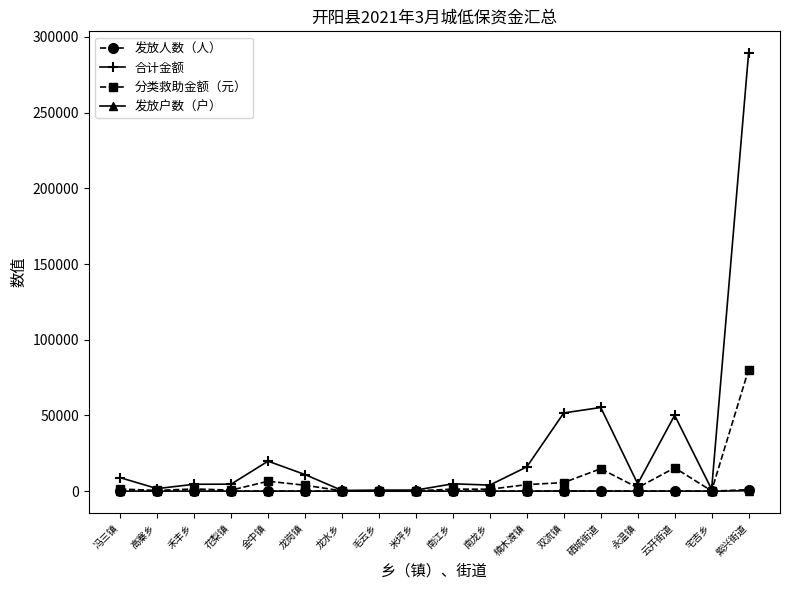

Is it true that 发放户数（户） equals 8 at 南龙乡?

True